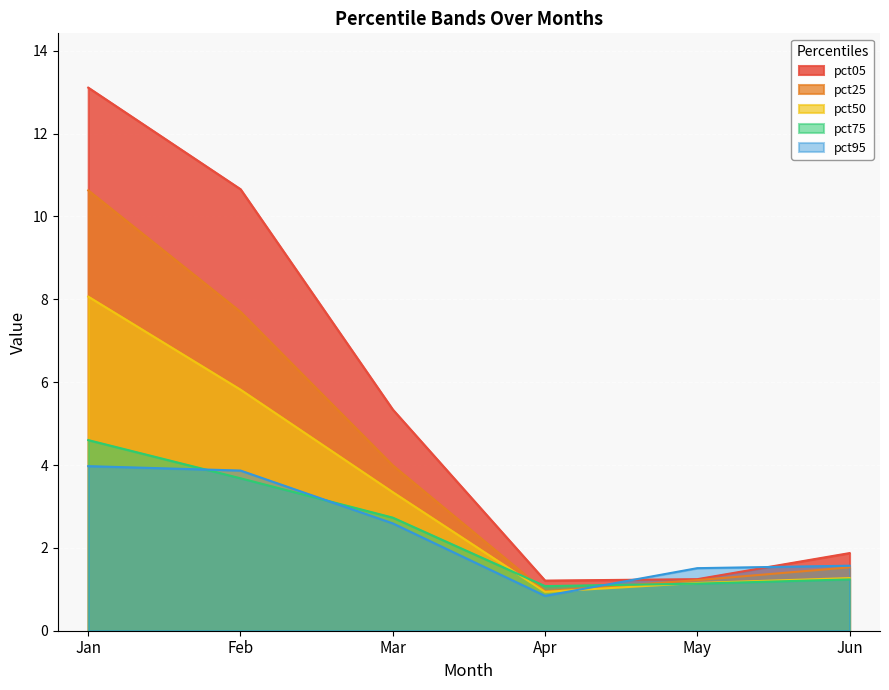

What is the average value of the pct75 series?

2.4